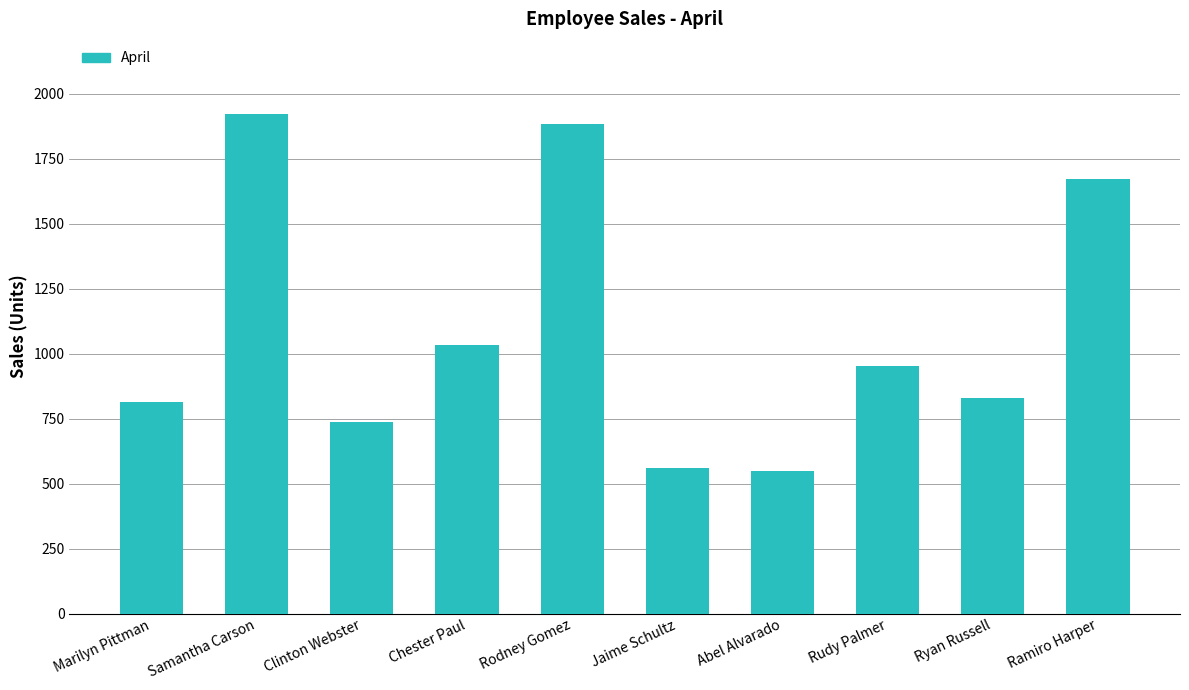

How many bars are there in total?

10